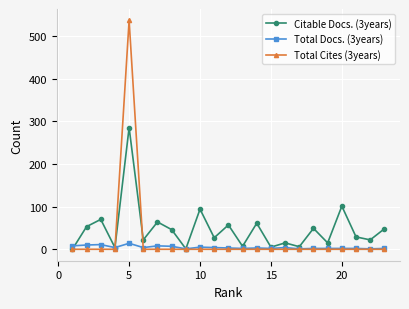

True or false: Total Cites (3years) has more than 0 interior local peaks.

True